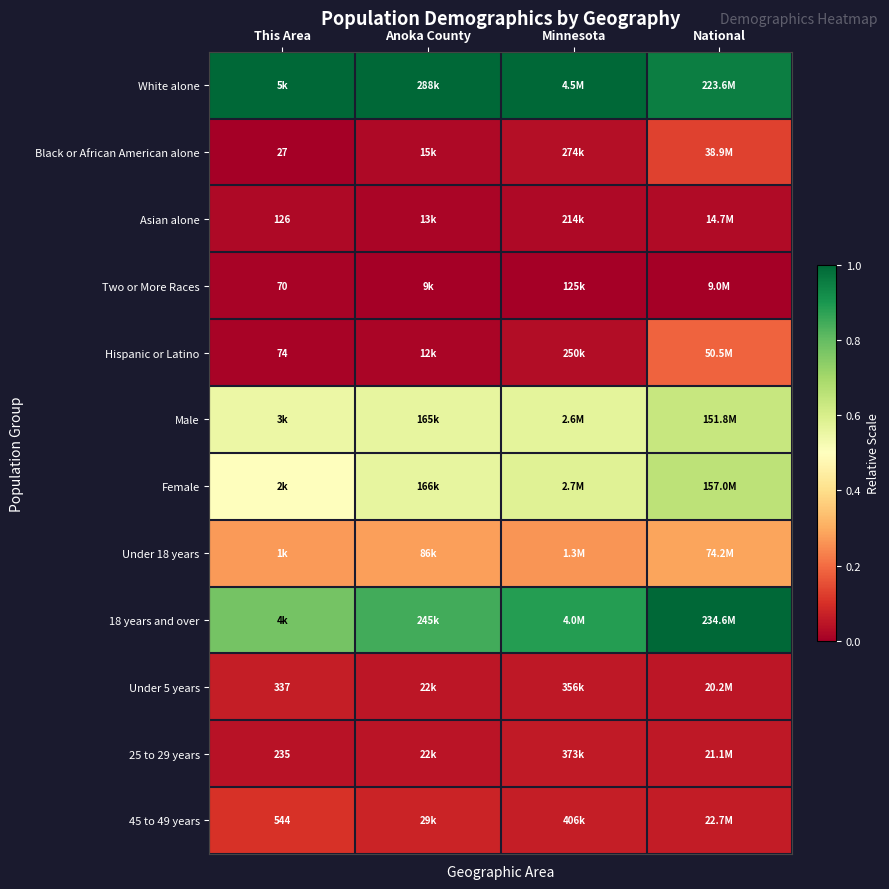

What is the total value across all series at Minnesota?

3.6